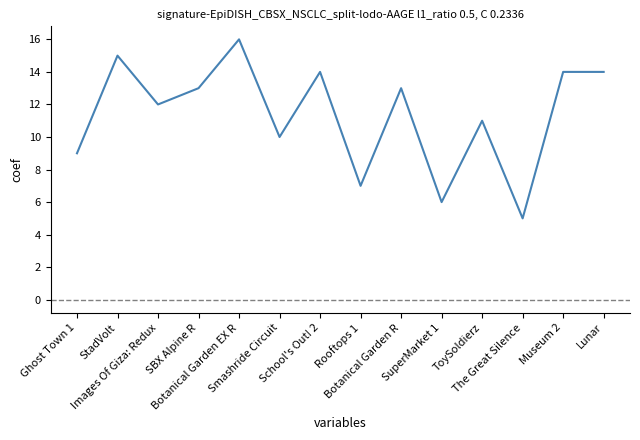

What is the maximum value shown in the chart?

16